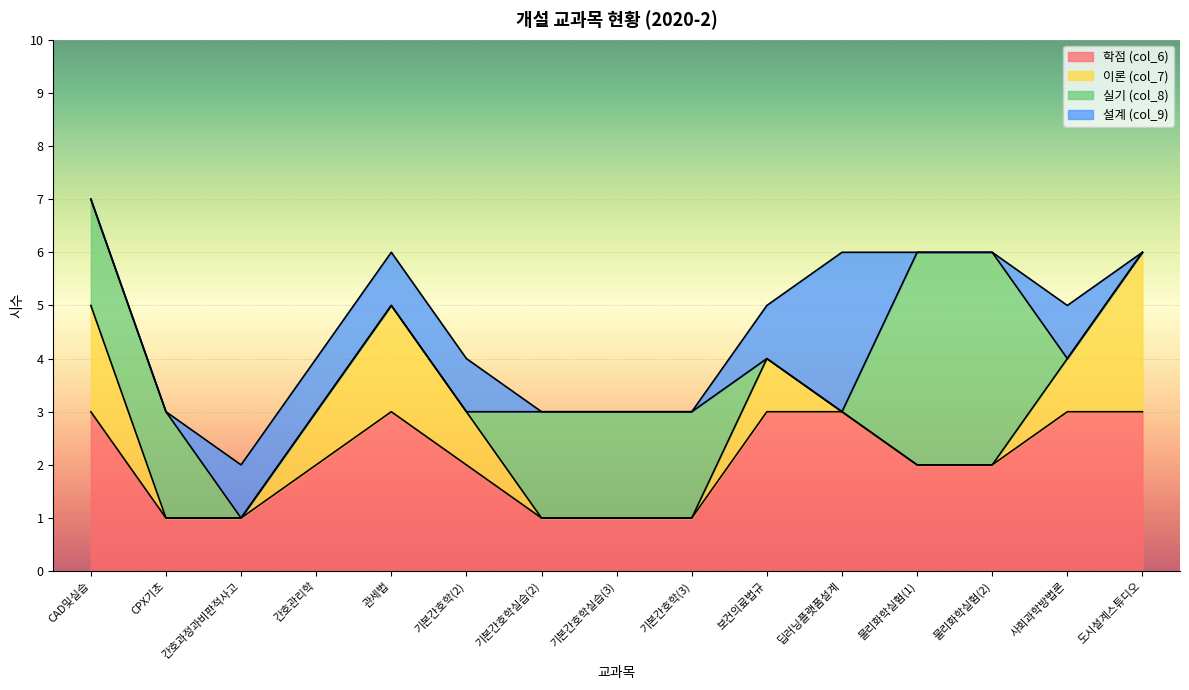

At which category is the sum across all series the highest?

CAD및실습